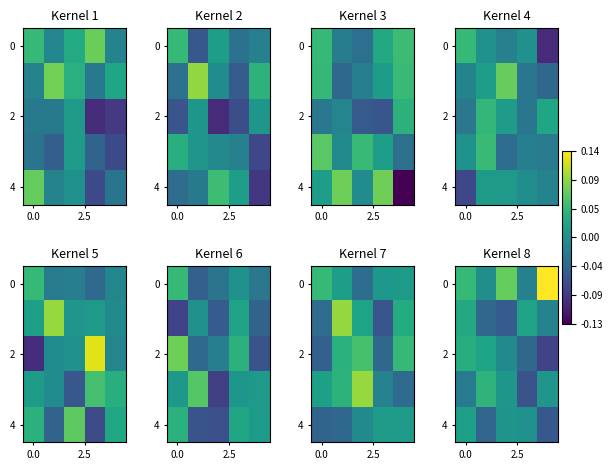

How many negative values does the 0 series have?

1